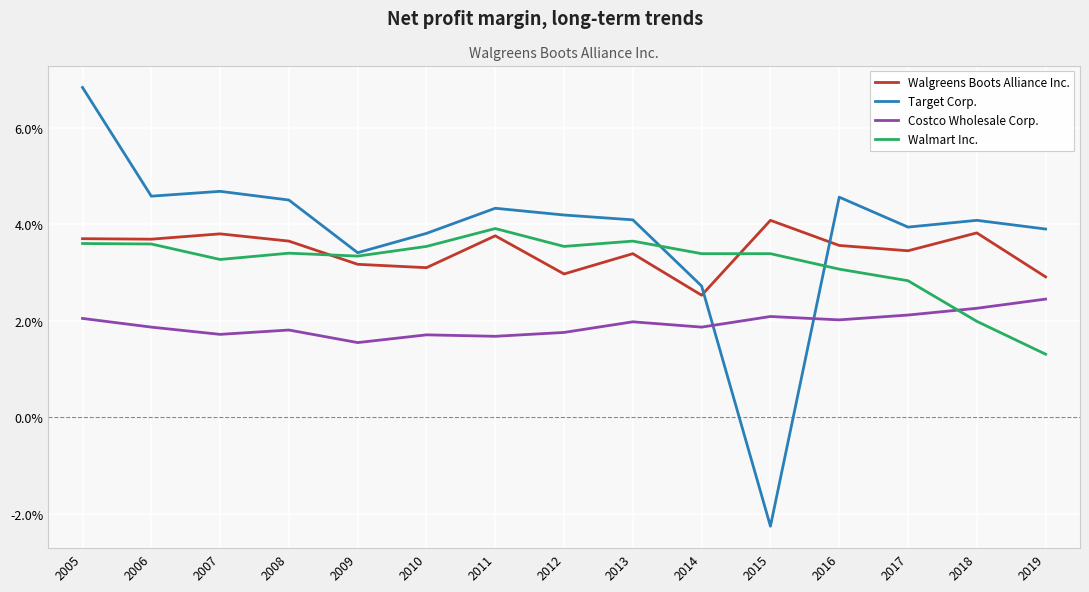

List the series in order of their peak value, lowest first.

Costco Wholesale Corp., Walmart Inc., Walgreens Boots Alliance Inc., Target Corp.